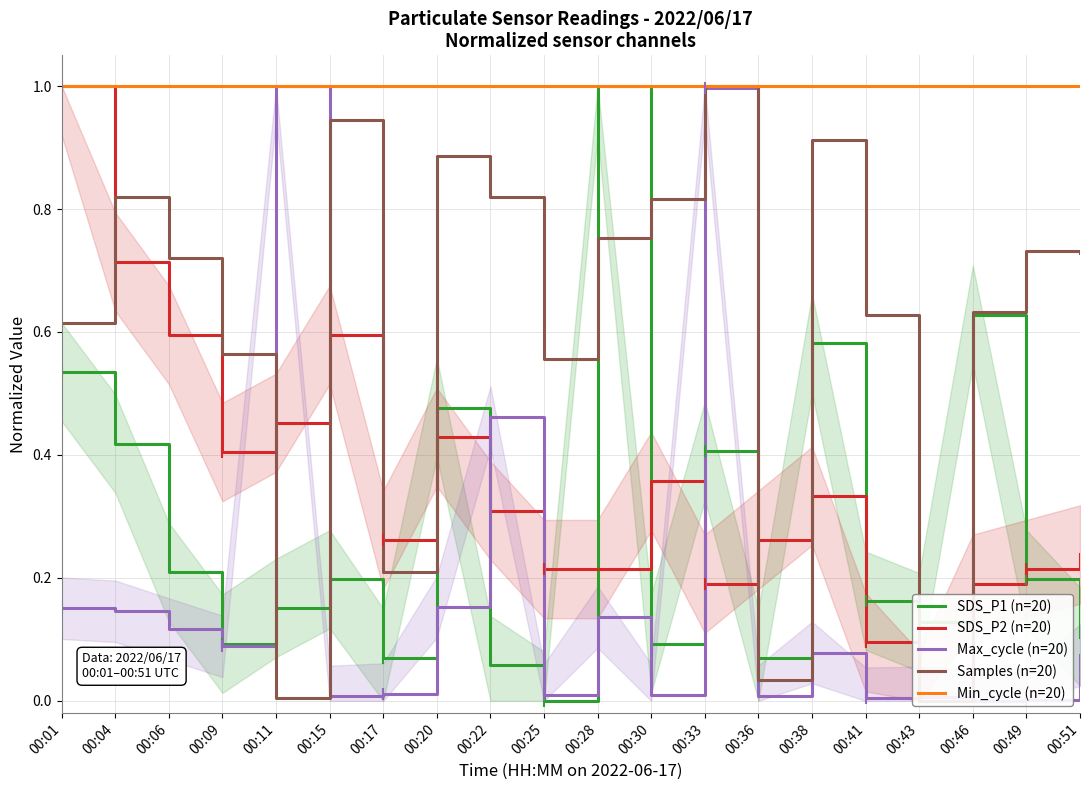

List the labels in order of Min_cycle (n=20) value, largest first.

00:01, 00:04, 00:06, 00:09, 00:11, 00:15, 00:17, 00:20, 00:22, 00:25, 00:28, 00:30, 00:33, 00:36, 00:38, 00:41, 00:43, 00:46, 00:49, 00:51